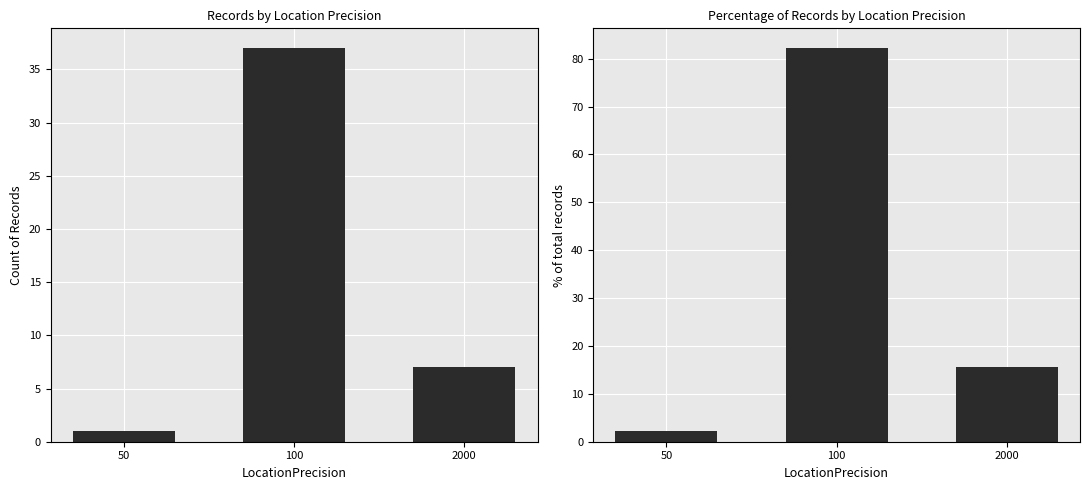

What is the sum of all Count values?

45.0